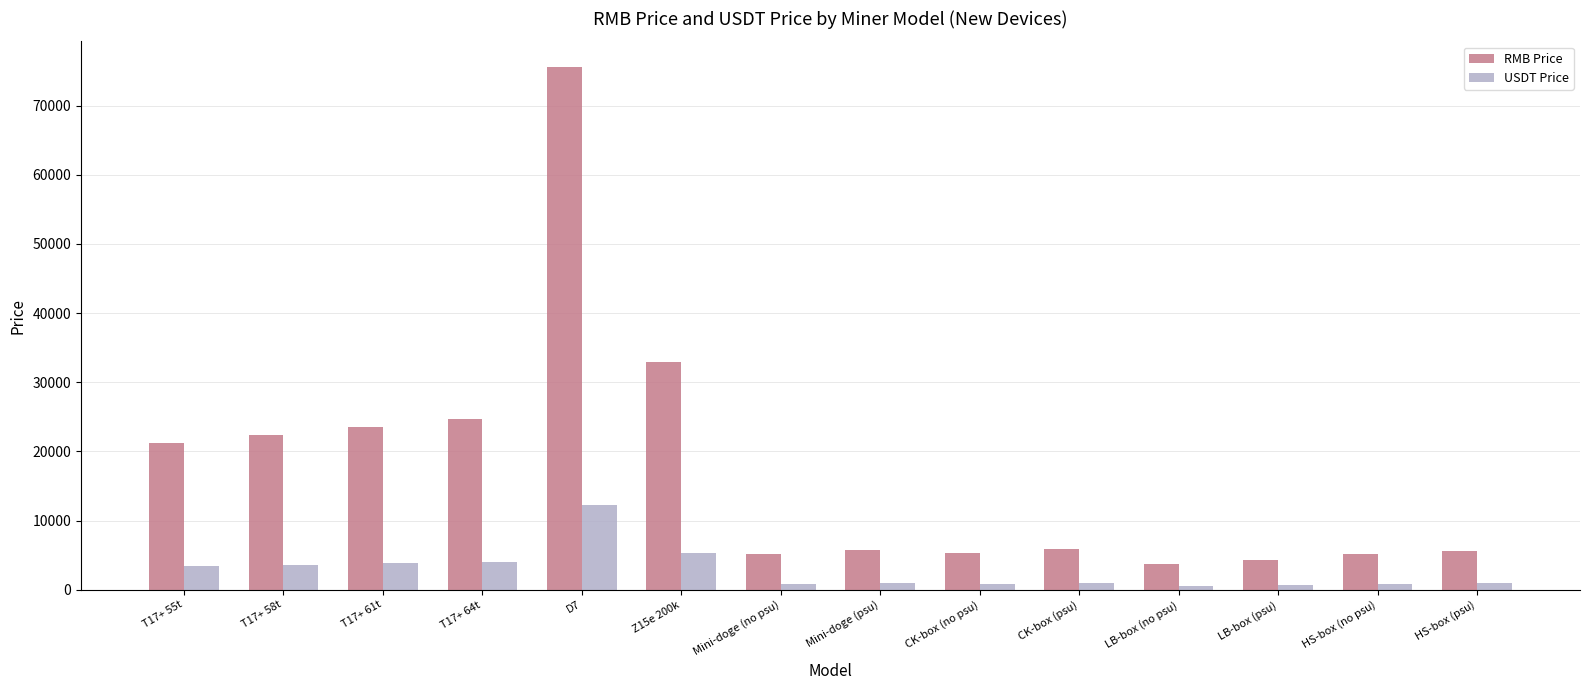

Does the chart contain stacked bars?

No